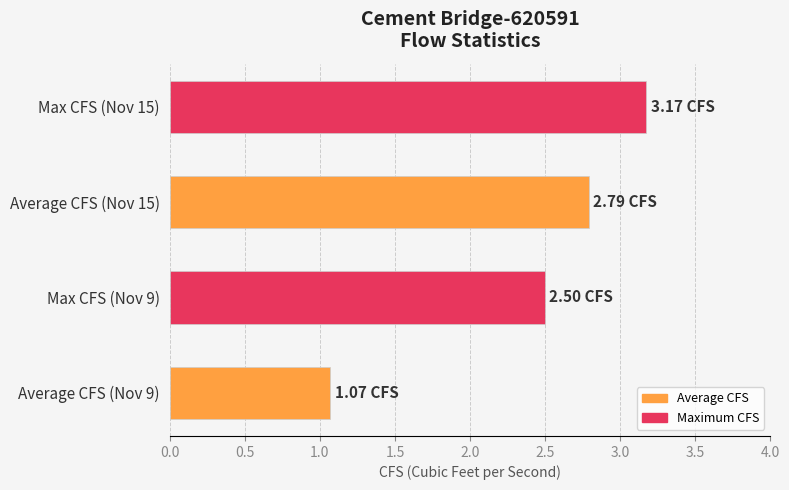

List the labels in order of value, smallest first.

Average CFS (Nov 9), Max CFS (Nov 9), Average CFS (Nov 15), Max CFS (Nov 15)